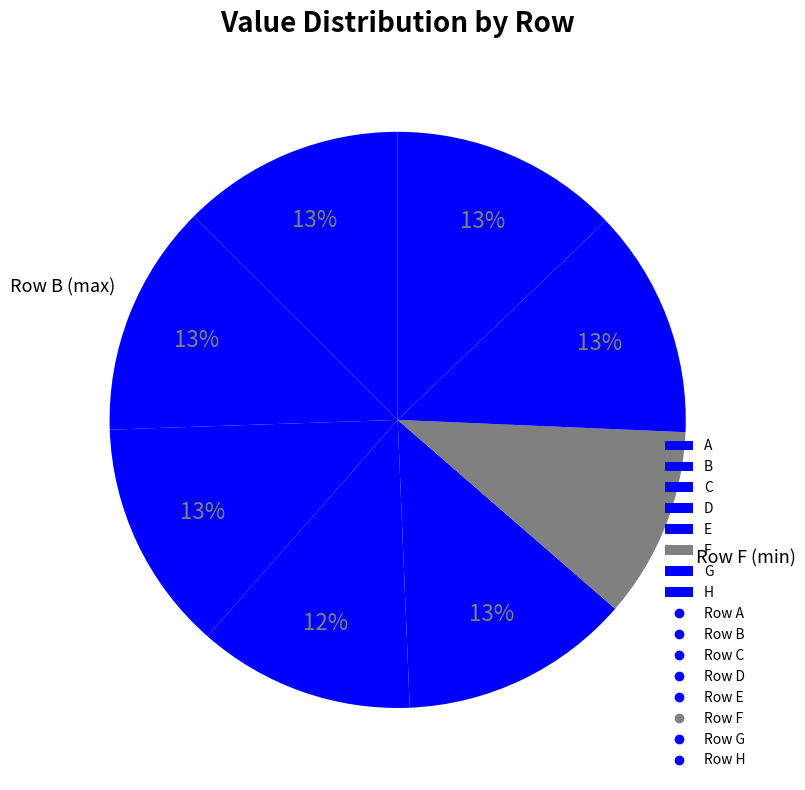

How many slices are in this pie chart?

8